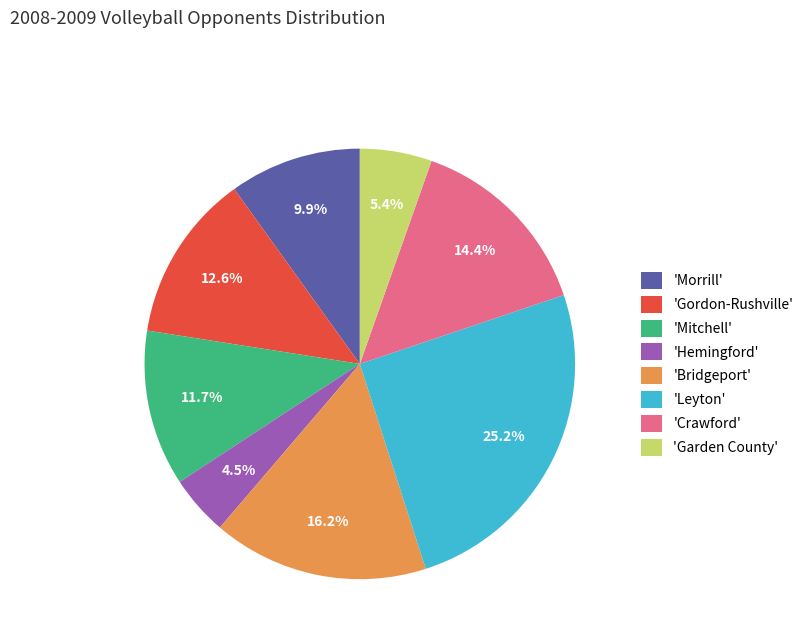

Is there a majority slice in this chart?

No